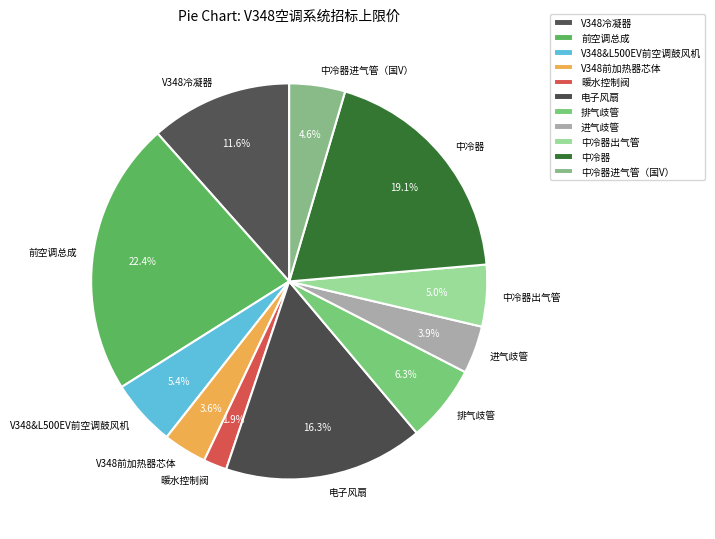

Which has a higher value, 前空调总成 or 进气歧管?

前空调总成